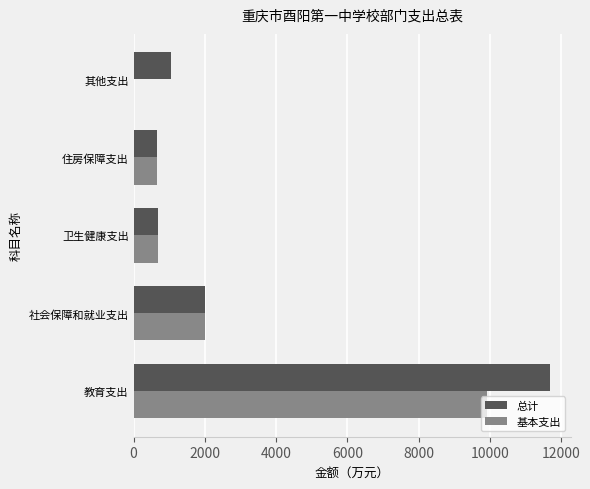

How many series are shown in this chart?

2